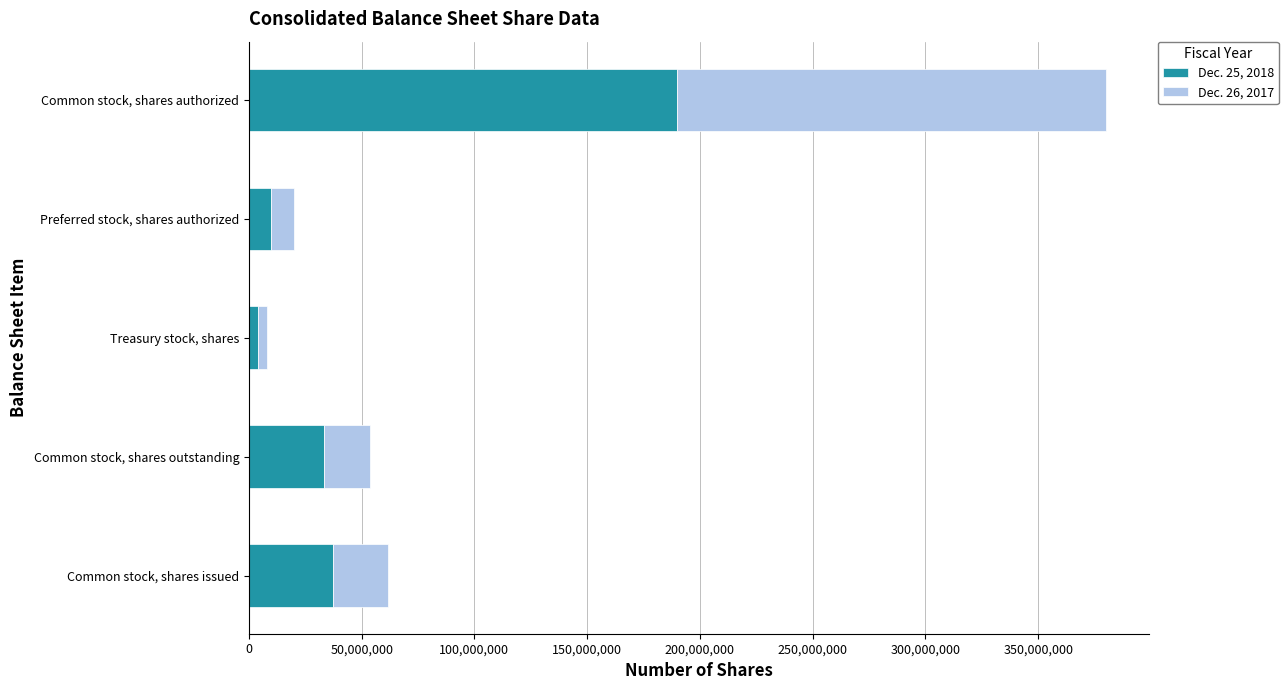

How many values in the Dec. 25, 2018 series are below 33321795?

2